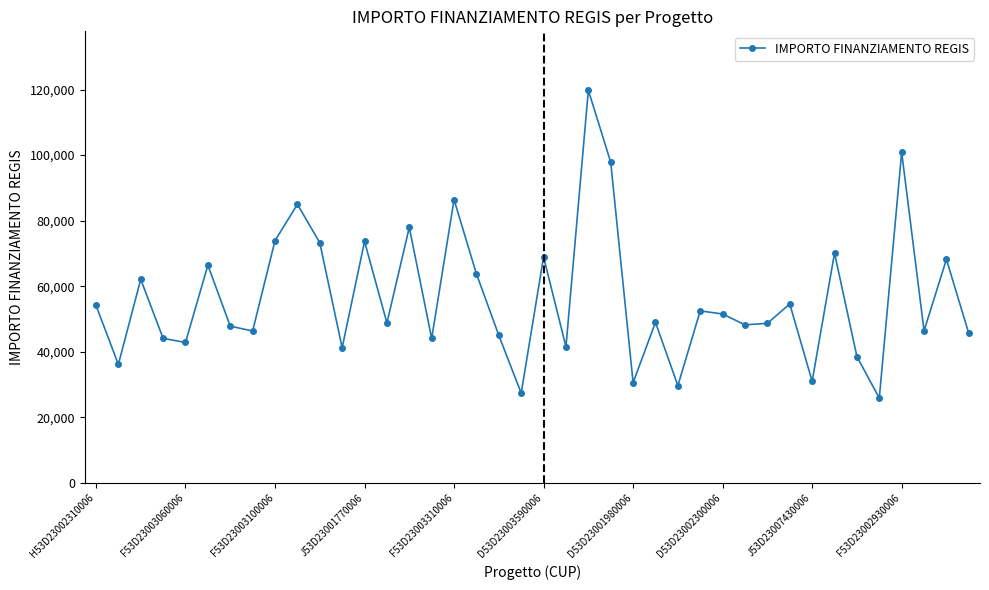

What is the value of the 31st point from the left?

48646.7